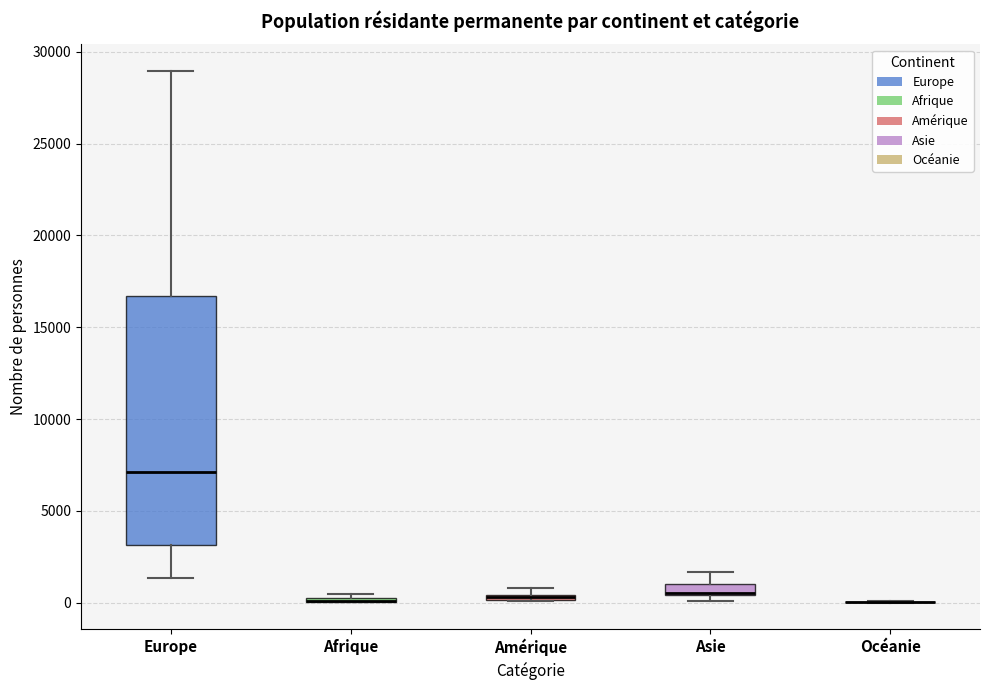

Where does the upper whisker of the box for Asie end on the y-axis? The values are not printed on the chart, so give them approximately, as read against the axis.

1500